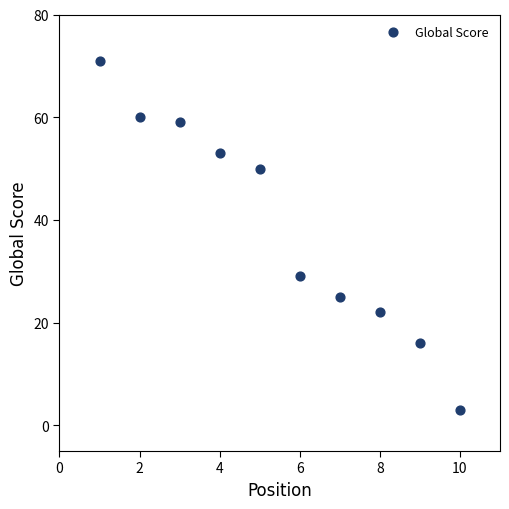

What Y value in the scatter plot is closest to 37?

29